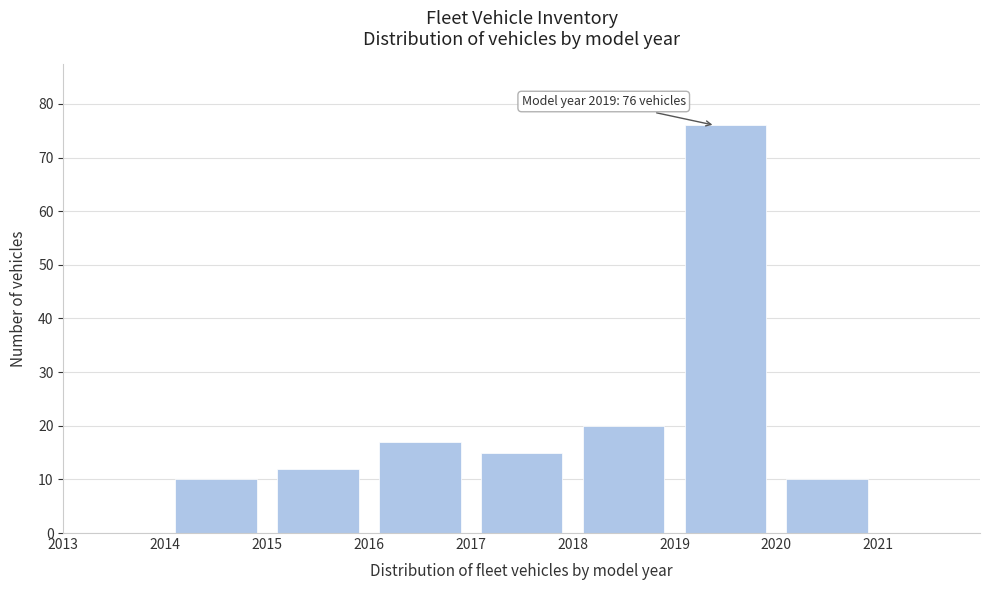

Which range on the x-axis has the tallest bar?

2019 to 2020